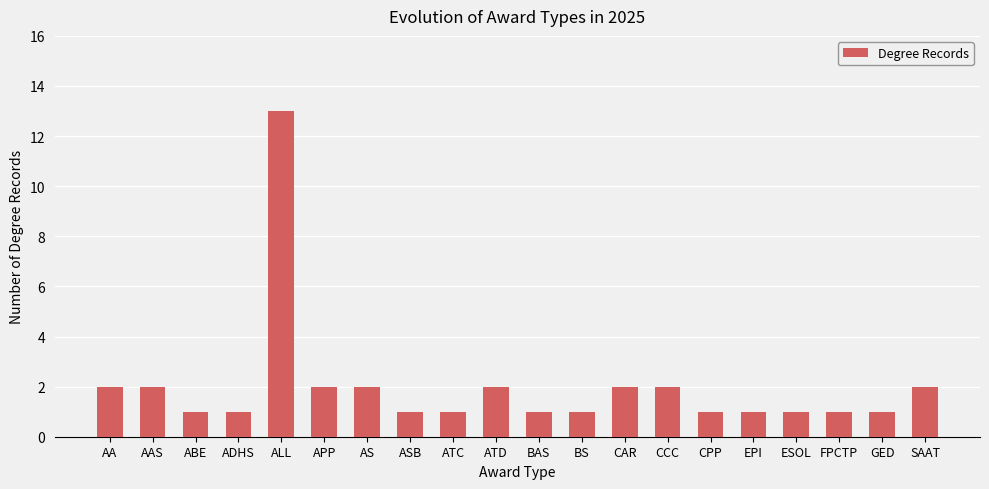

What is the sum of the values at BAS and ATD?

3